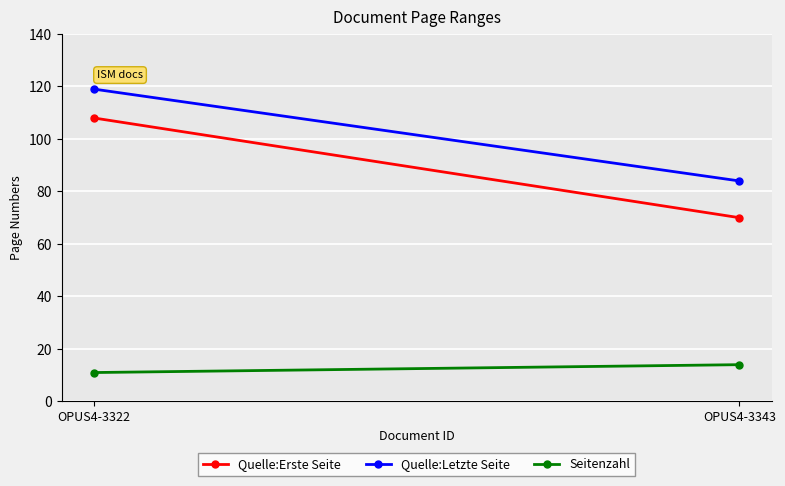

What is the value of the Seitenzahl point at the 1st from the left?

11